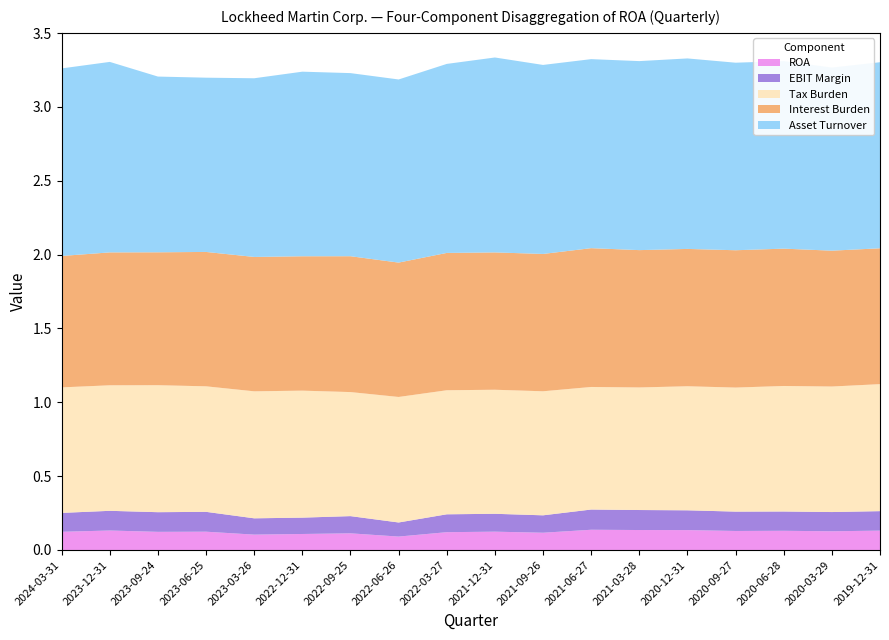

Reading left to right, transcribe all the data shown in this chart.

ROA: 0.1	0.1	0.1	0.1	0.1	0.1	0.1	0.1	0.1	0.1	0.1	0.1	0.1	0.1	0.1	0.1	0.1	0.1
EBIT Margin: 0.1	0.1	0.1	0.1	0.1	0.1	0.1	0.1	0.1	0.1	0.1	0.1	0.1	0.1	0.1	0.1	0.1	0.1
Asset Turnover: 1.3	1.3	1.2	1.2	1.2	1.2	1.2	1.2	1.3	1.3	1.3	1.3	1.3	1.3	1.3	1.3	1.2	1.3
Interest Burden: 0.9	0.9	0.9	0.9	0.9	0.9	0.9	0.9	0.9	0.9	0.9	0.9	0.9	0.9	0.9	0.9	0.9	0.9
Tax Burden: 0.8	0.8	0.9	0.8	0.9	0.9	0.8	0.8	0.8	0.8	0.8	0.8	0.8	0.8	0.8	0.8	0.8	0.9